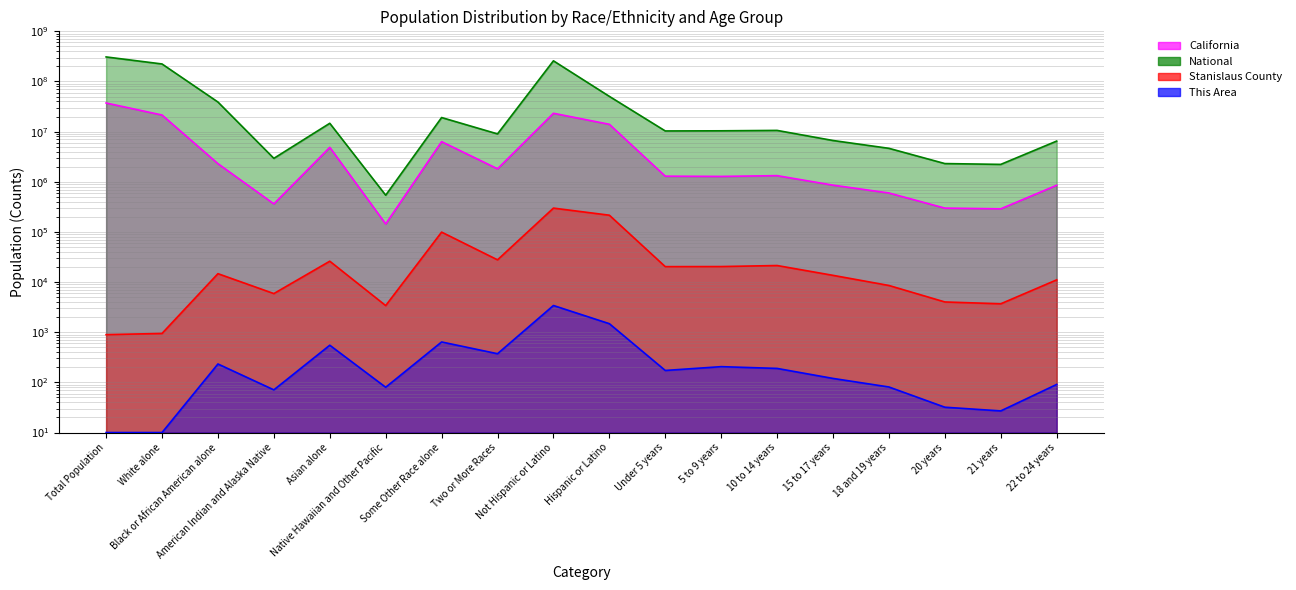

What is the sum of all Stanislaus County values?

796519